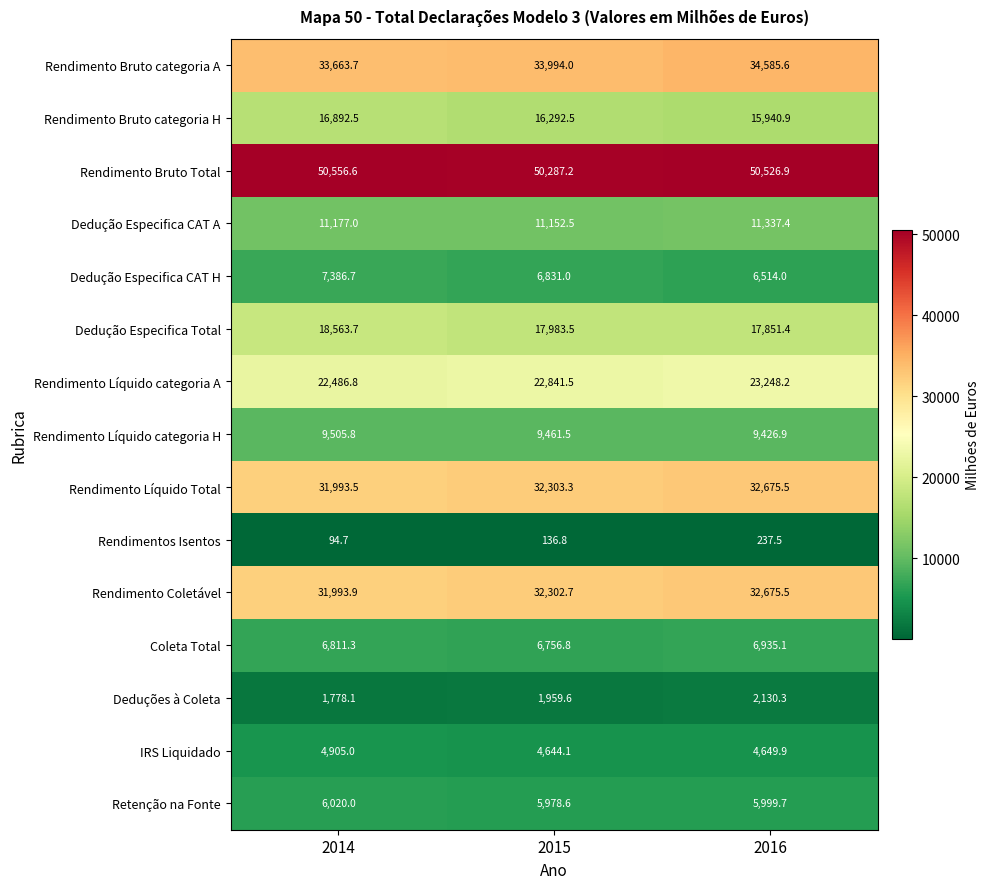

The value of Rendimento Coletável at 2014 is 20382.0. True or false?

False